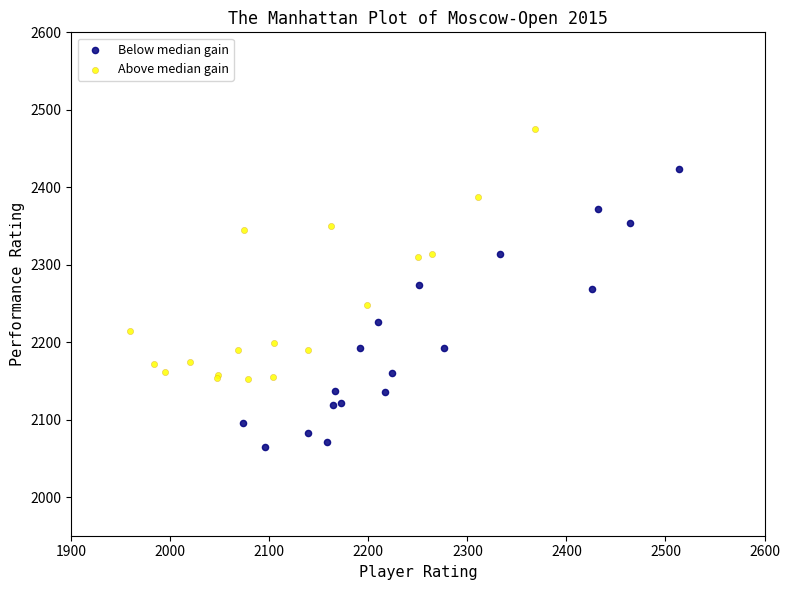

Which series has the largest Y range (max minus min)?

Below median gain